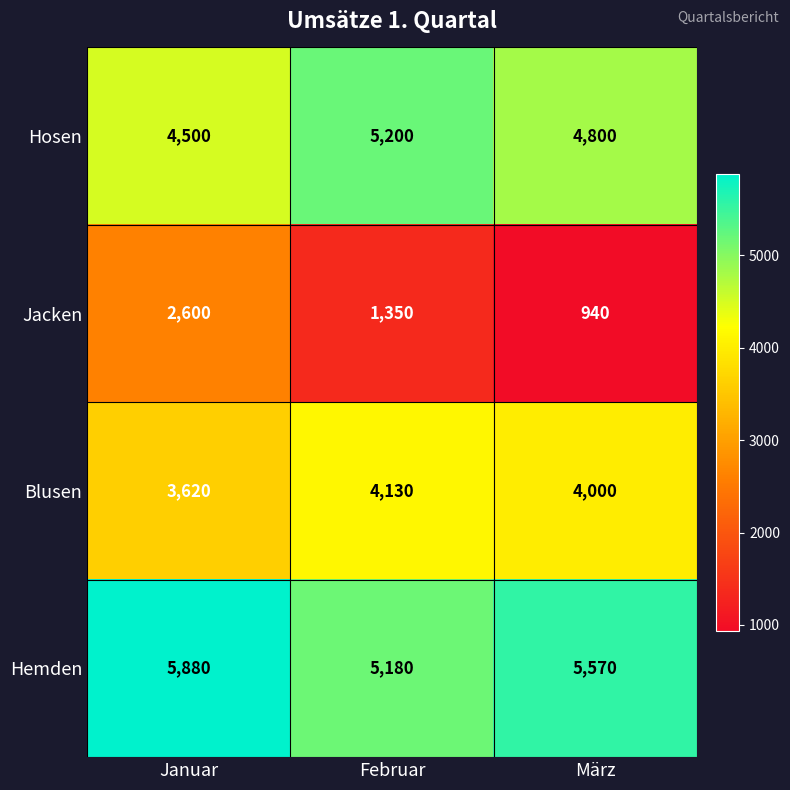

What is the approximate value of Hemden at März, to the nearest 10?

5570